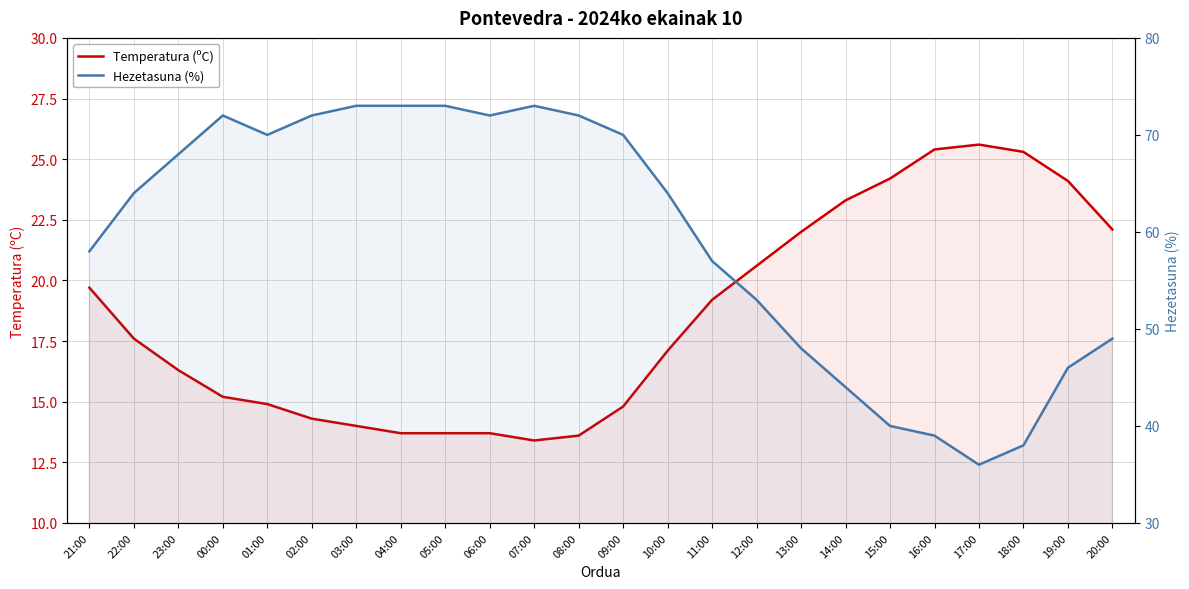

Which series has the largest total across all categories?

Hezetasuna (%)